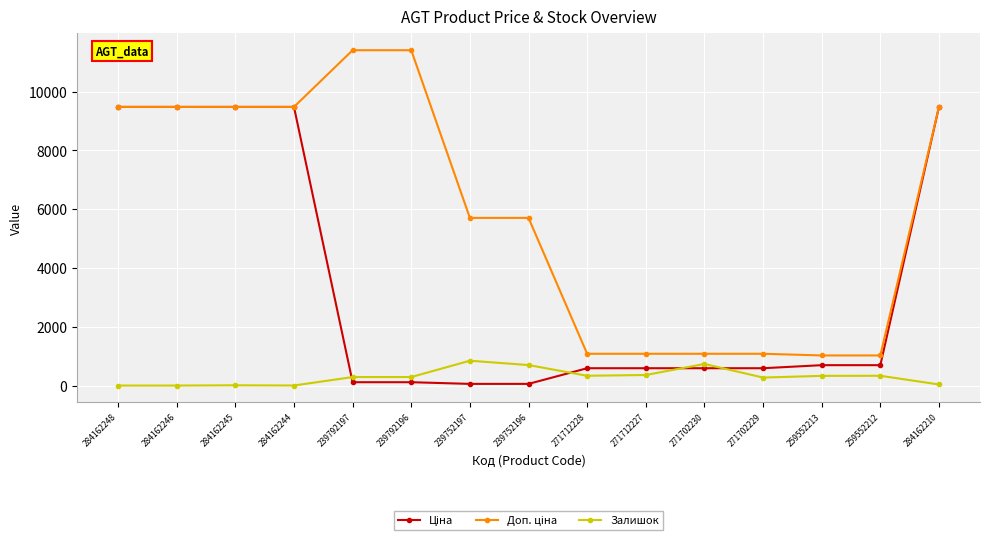

At how many categories does at least one series exceed 5389?

9